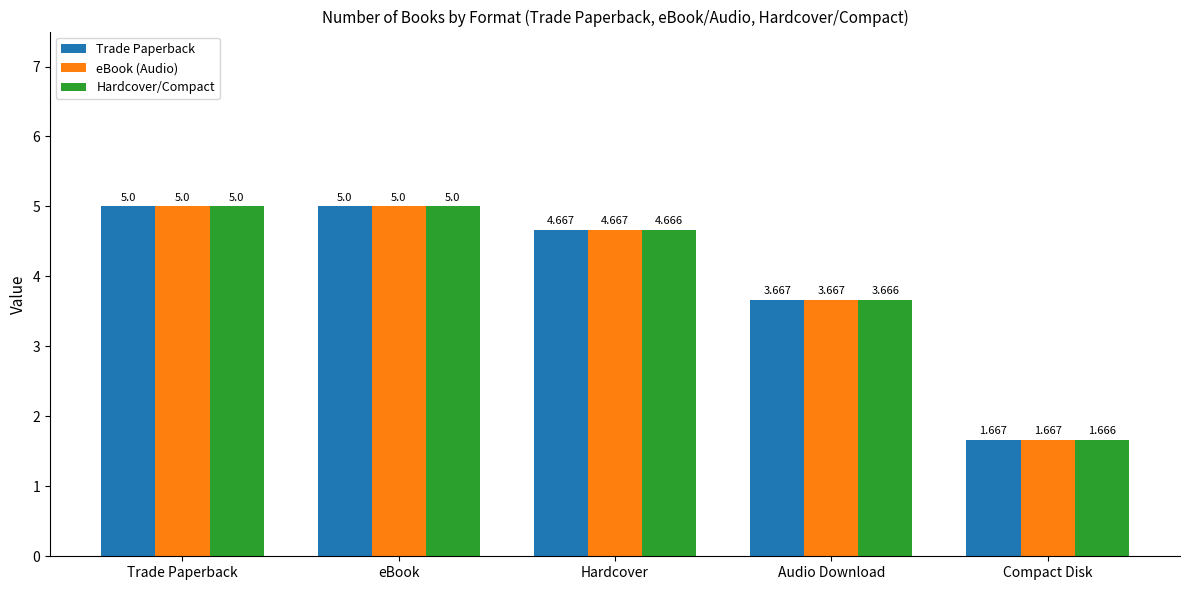

What is the highest value of the Hardcover/Compact series?

5.0